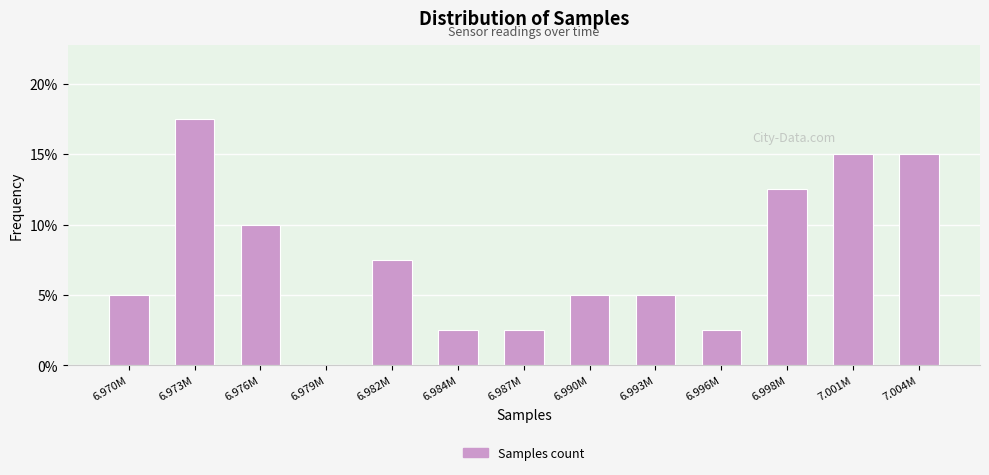

Are the bars horizontal?

No